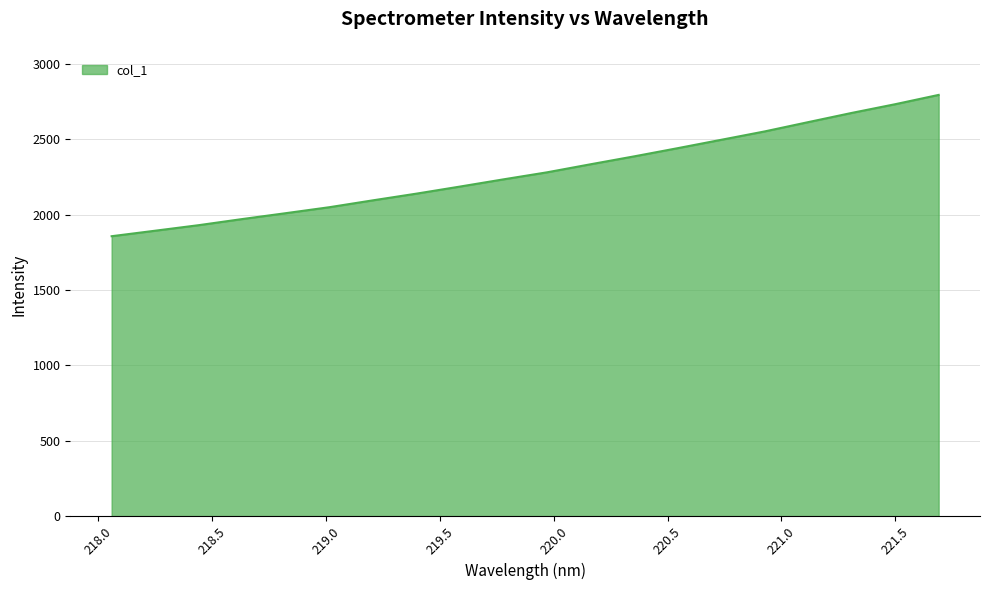

What is the smallest value displayed?

1856.2